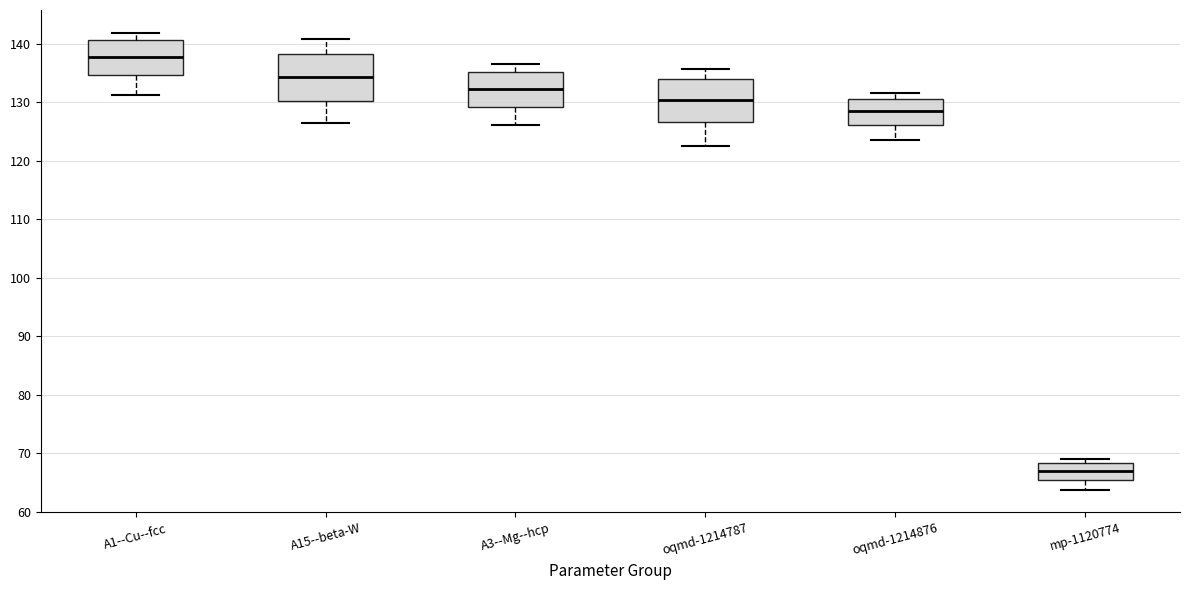

Reading left to right, read every box against the y-axis: the position of its median line, the range the box covers, and the ends of its whiskers. The values are not printed on the chart, so give them approximately, as read against the axis.

A1--Cu--fcc: median 138, box 135 to 141, whiskers 131 to 142
A15--beta-W: median 134, box 130 to 138, whiskers 126 to 141
A3--Mg--hcp: median 132, box 129 to 135, whiskers 126 to 136
oqmd-1214787: median 130, box 127 to 134, whiskers 123 to 136
oqmd-1214876: median 128, box 126 to 131, whiskers 124 to 132
mp-1120774: median 67, box 65 to 68, whiskers 64 to 69